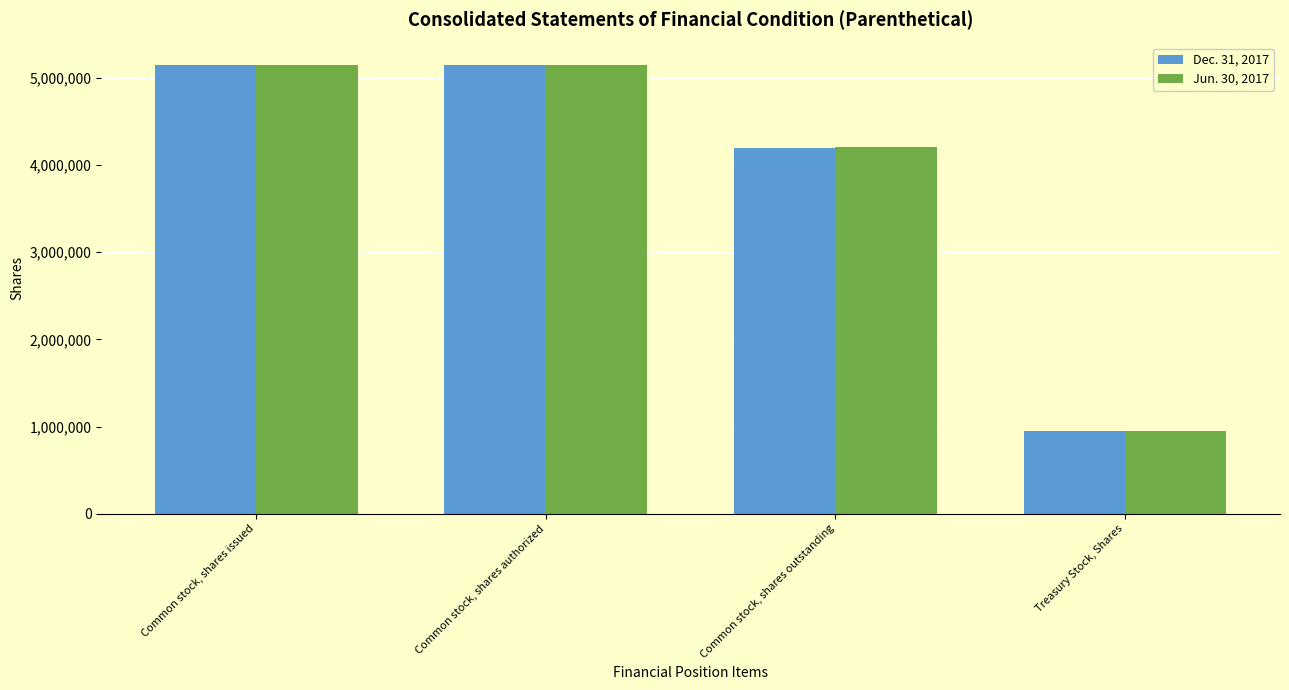

Which series has the largest range (max minus min)?

Jun. 30, 2017